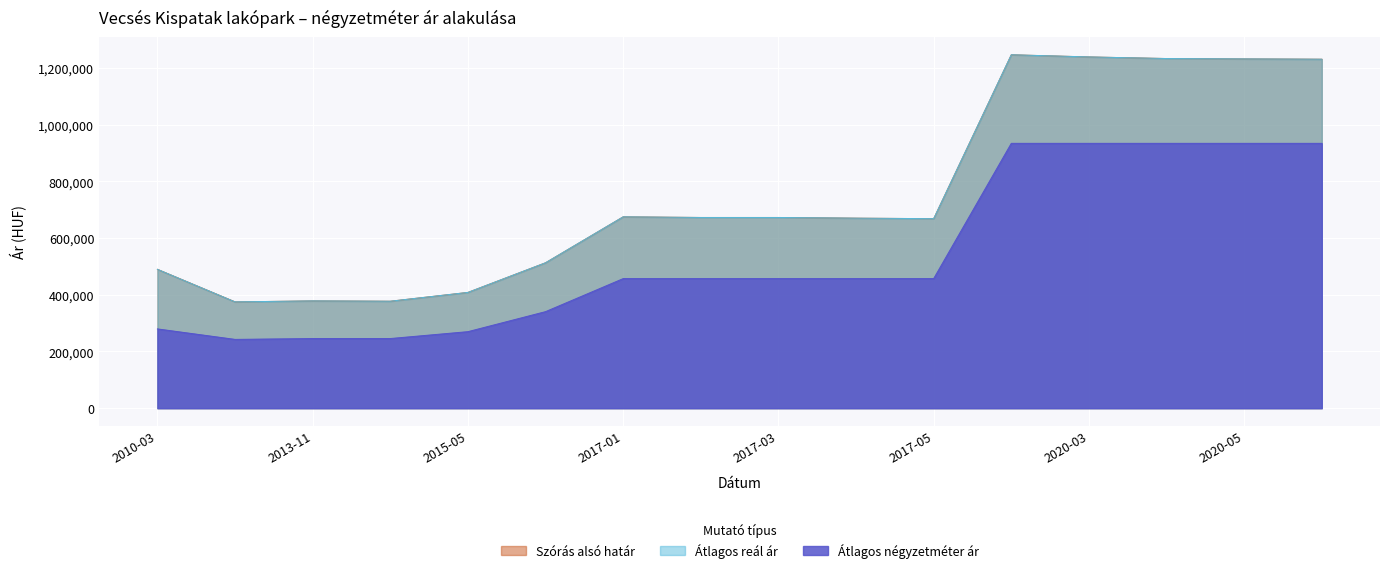

At which category does Átlagos reál ár reach its first local peak?

2013-11